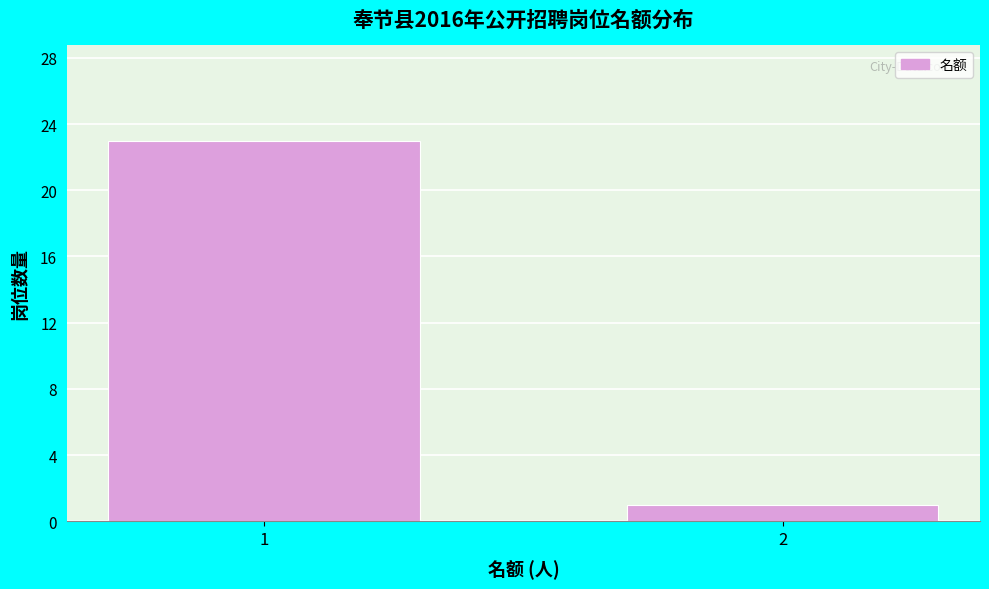

Reading left to right, what are all the values shown in this chart?

23	1